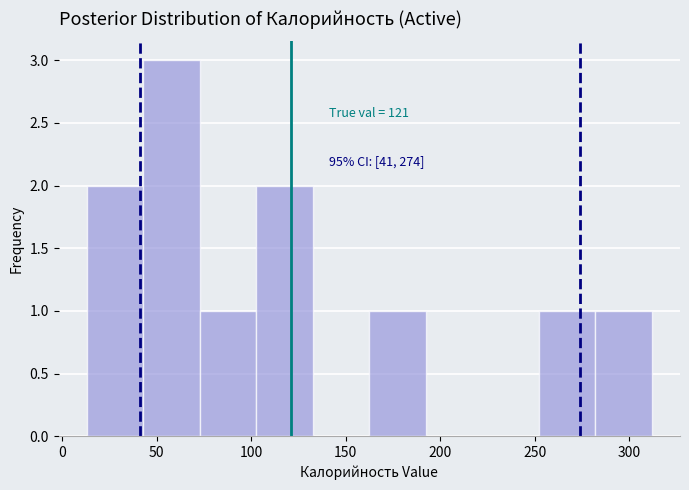

Which range on the x-axis has the tallest bar?

45 to 75